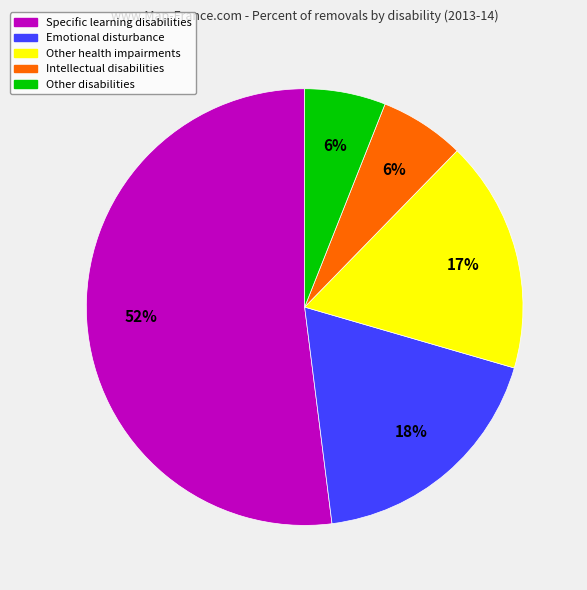

What is the largest slice in the pie chart?

Specific learning disabilities